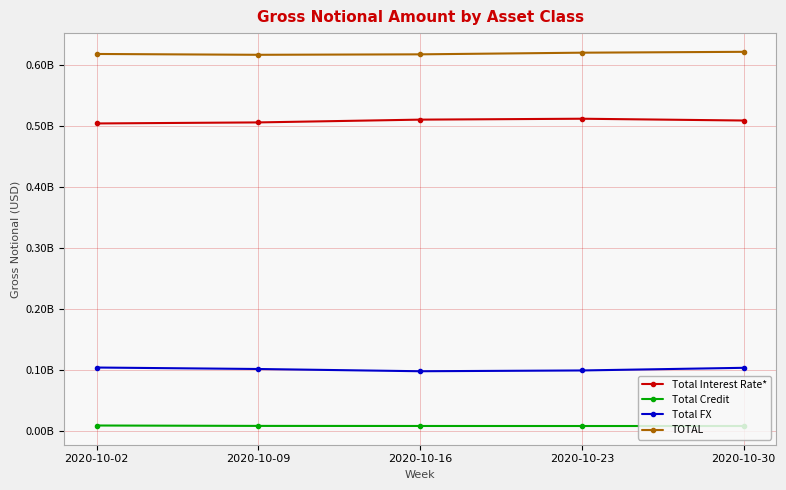

True or false: Total FX and TOTAL intersect in this chart.

False